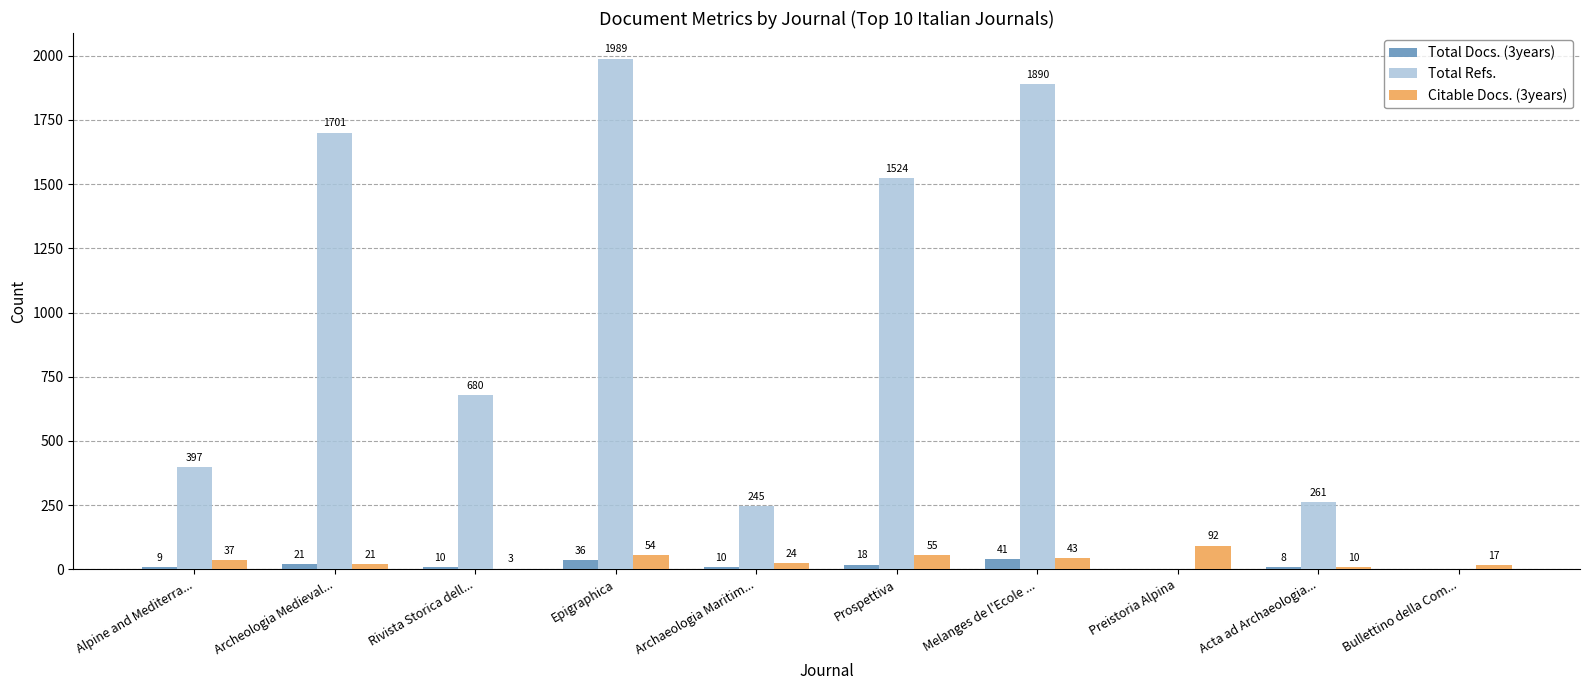

What is the maximum value shown in the chart?

1989